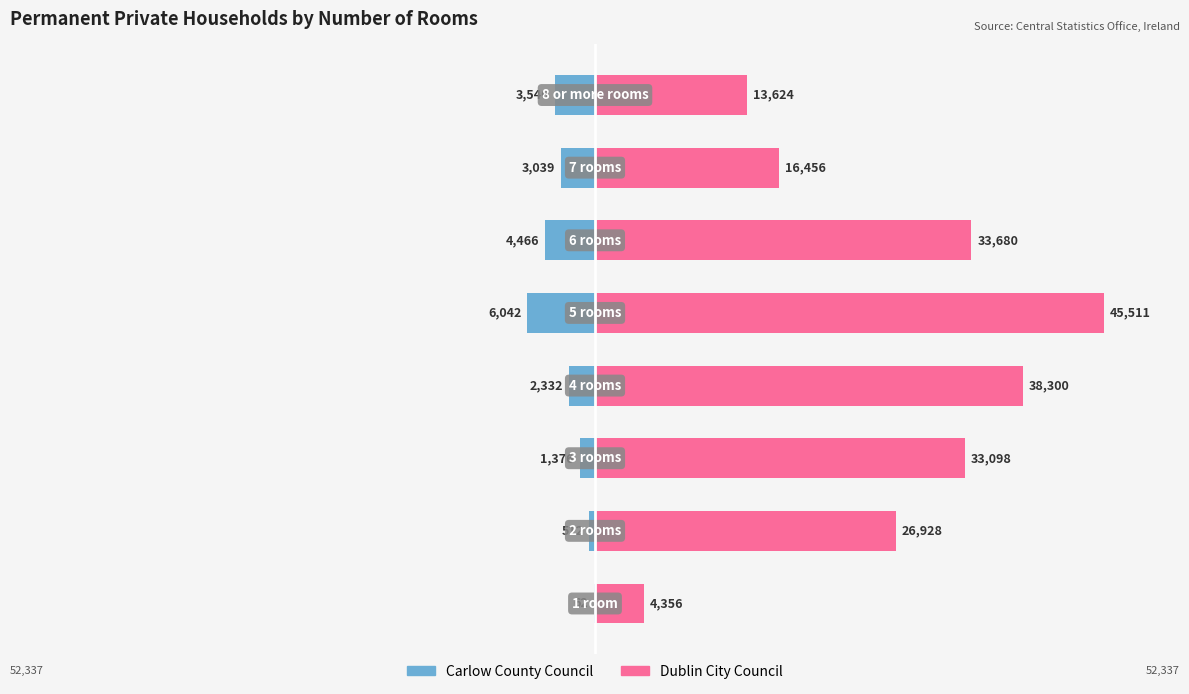

What is the value of the Dublin City Council bar at the 2nd from the left?

26928